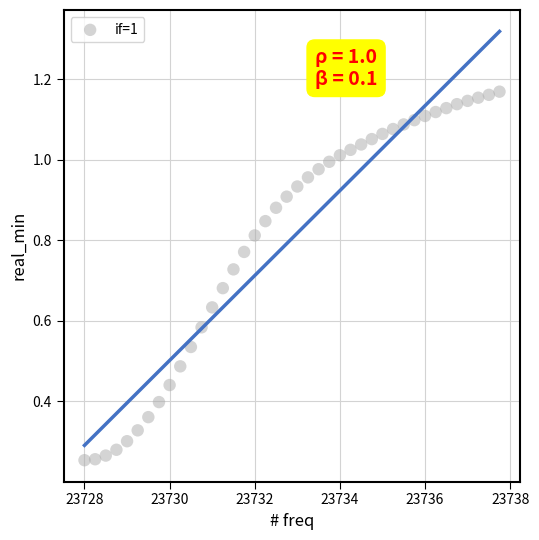

What is the range of X values (max minus min)?

9.8